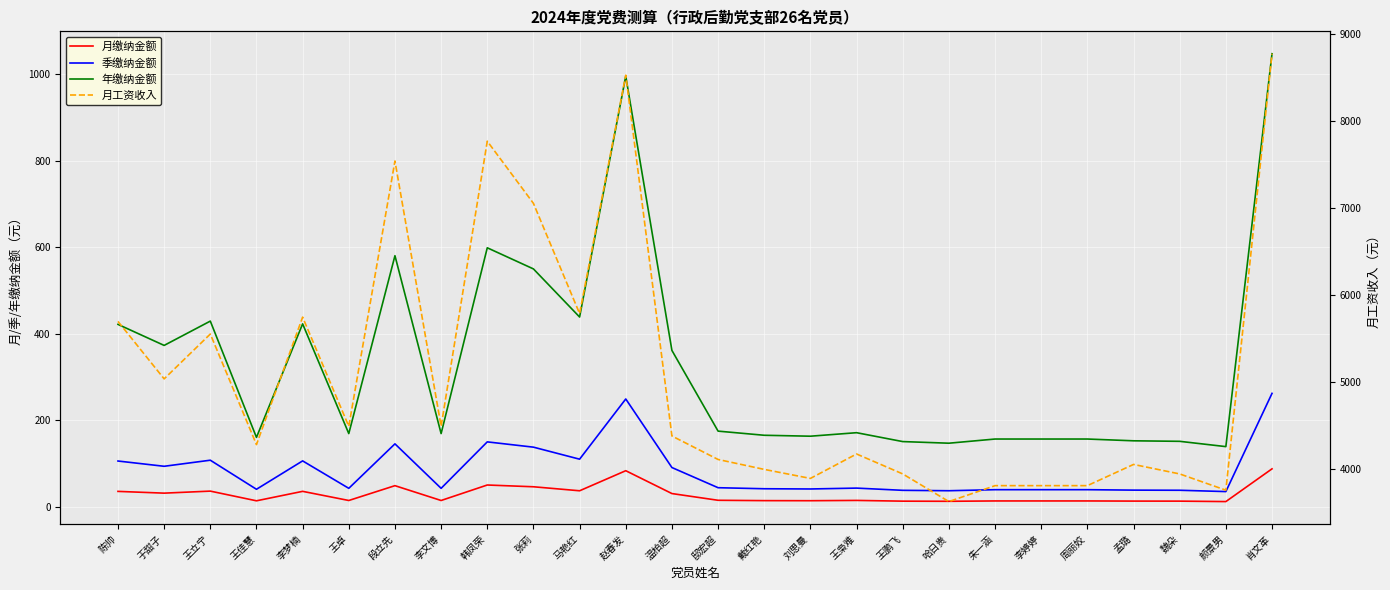

Between 戴红艳 and 王立宁, which is larger?

王立宁